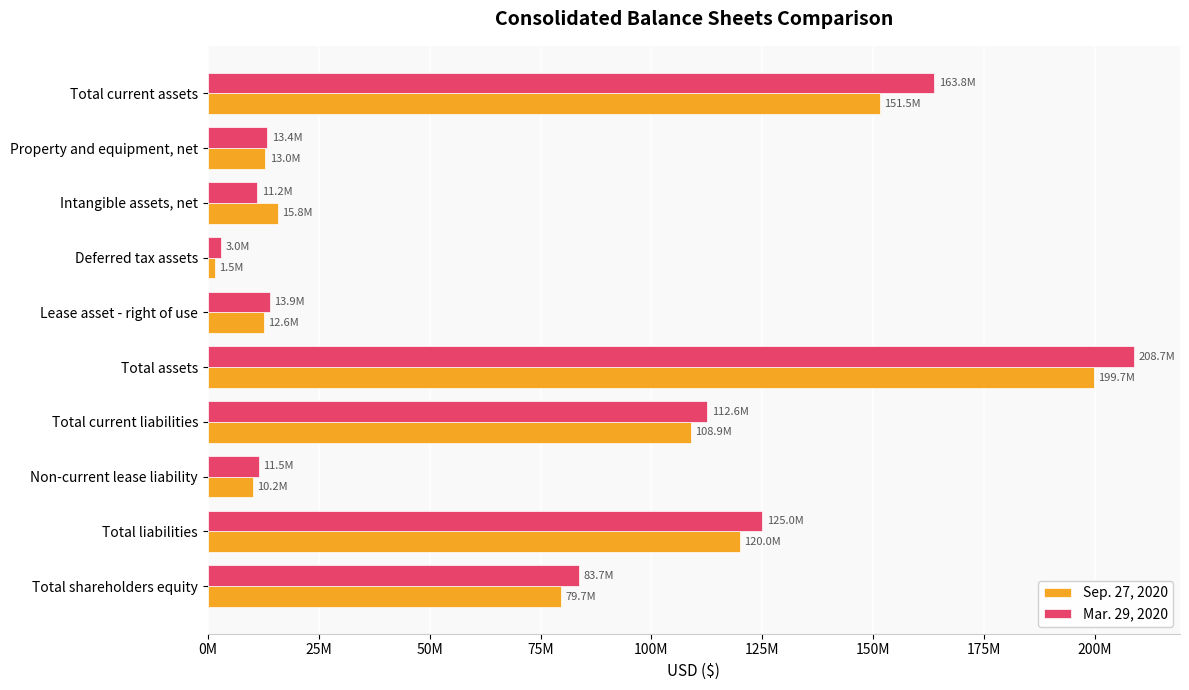

What are all the series names shown in the legend?

Sep. 27, 2020, Mar. 29, 2020